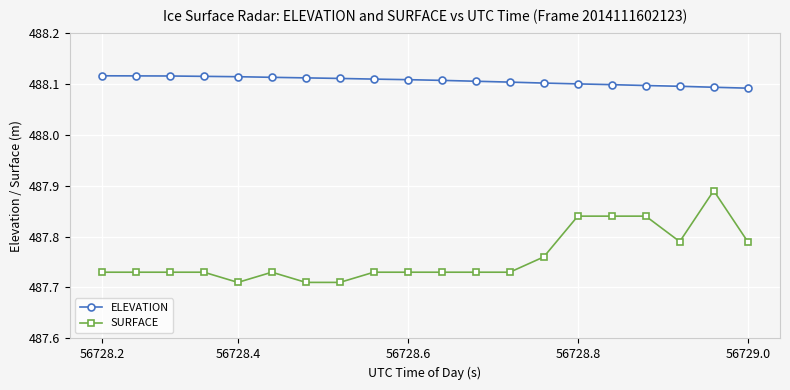

Rank the series by their maximum value, from lowest to highest.

SURFACE, ELEVATION